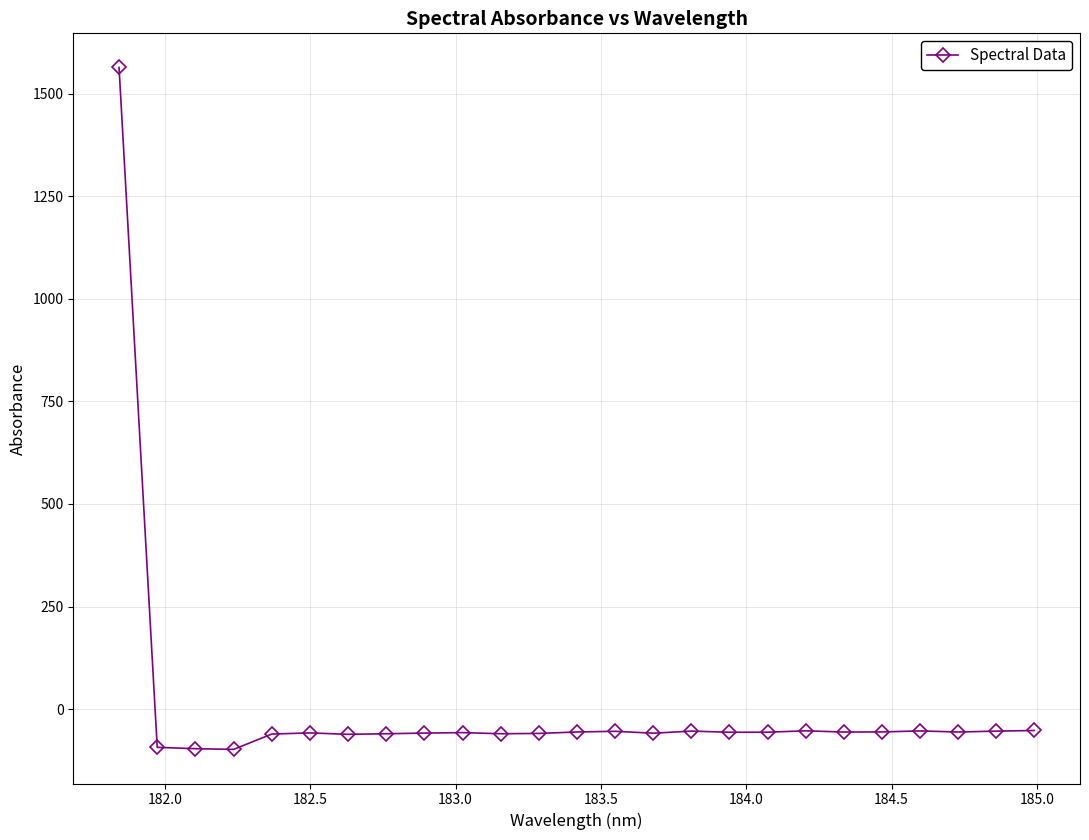

True or false: there are more than 2 points higher than both neighbors.

True